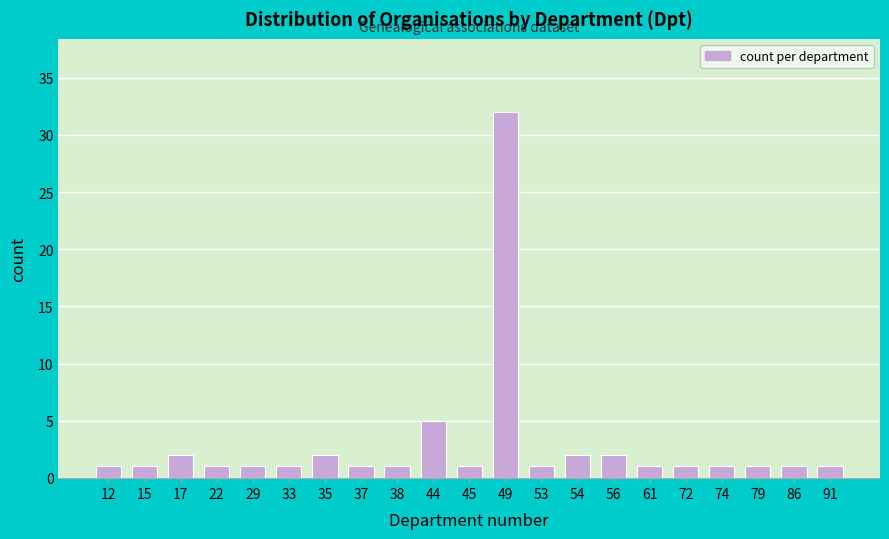

Reading left to right, what are all the values shown in this chart?

1	1	2	1	1	1	2	1	1	5	1	32	1	2	2	1	1	1	1	1	1